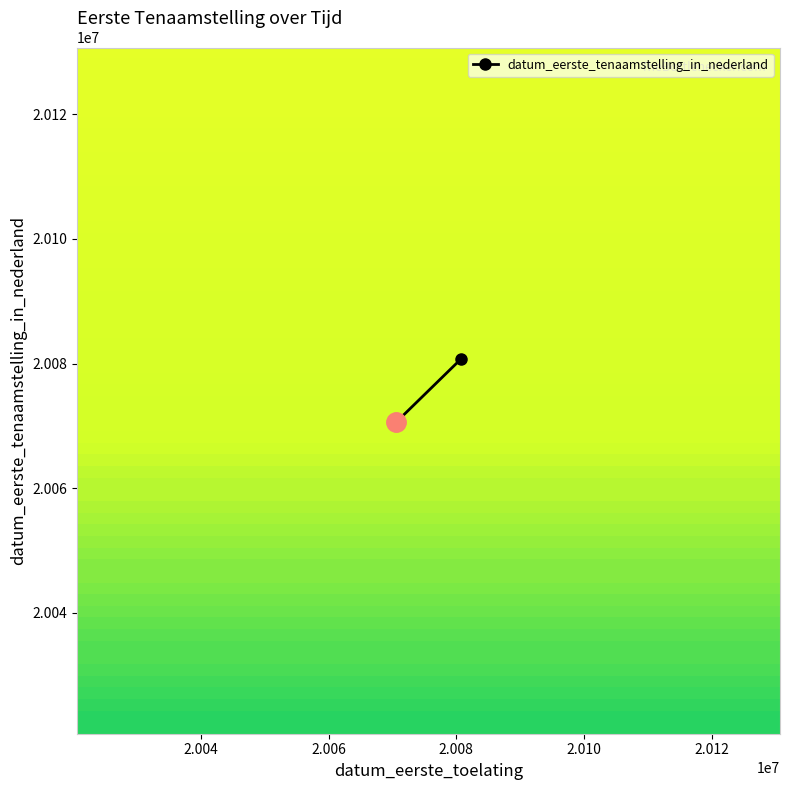

What is the value of the 2nd point from the left?

20070831